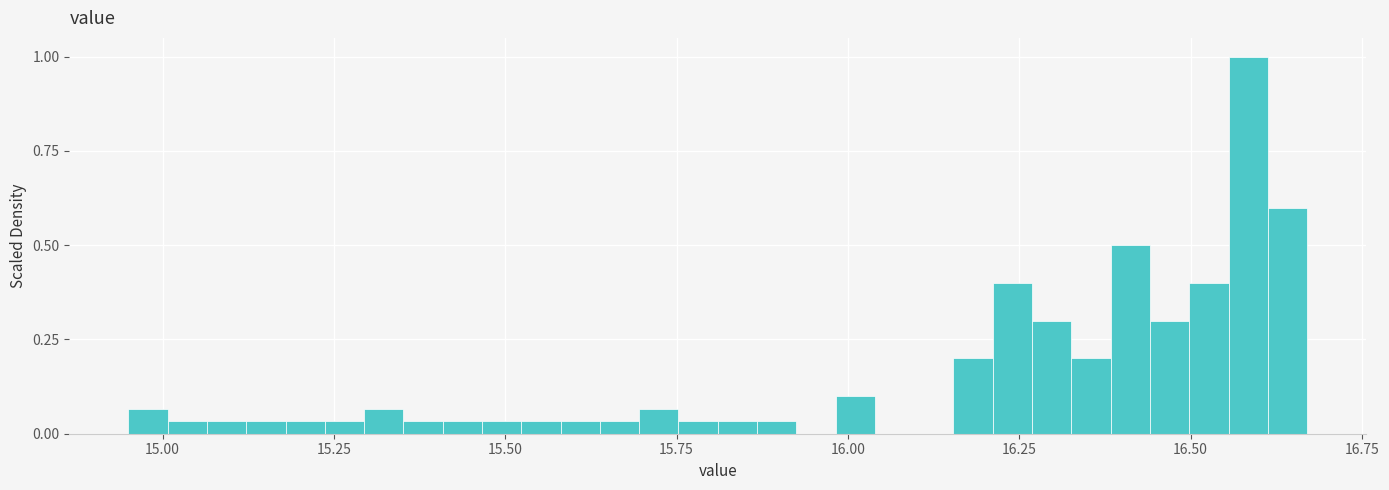

Read against the x-axis, roughly where is the centre of the tallest bar?

16.60